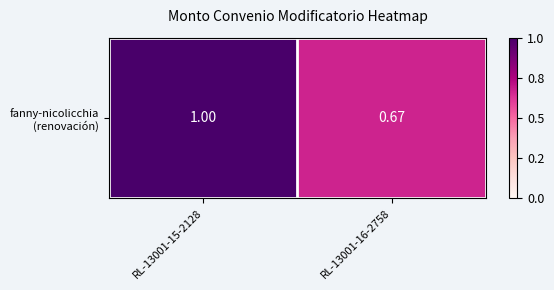

Count the number of data series in this chart.

1